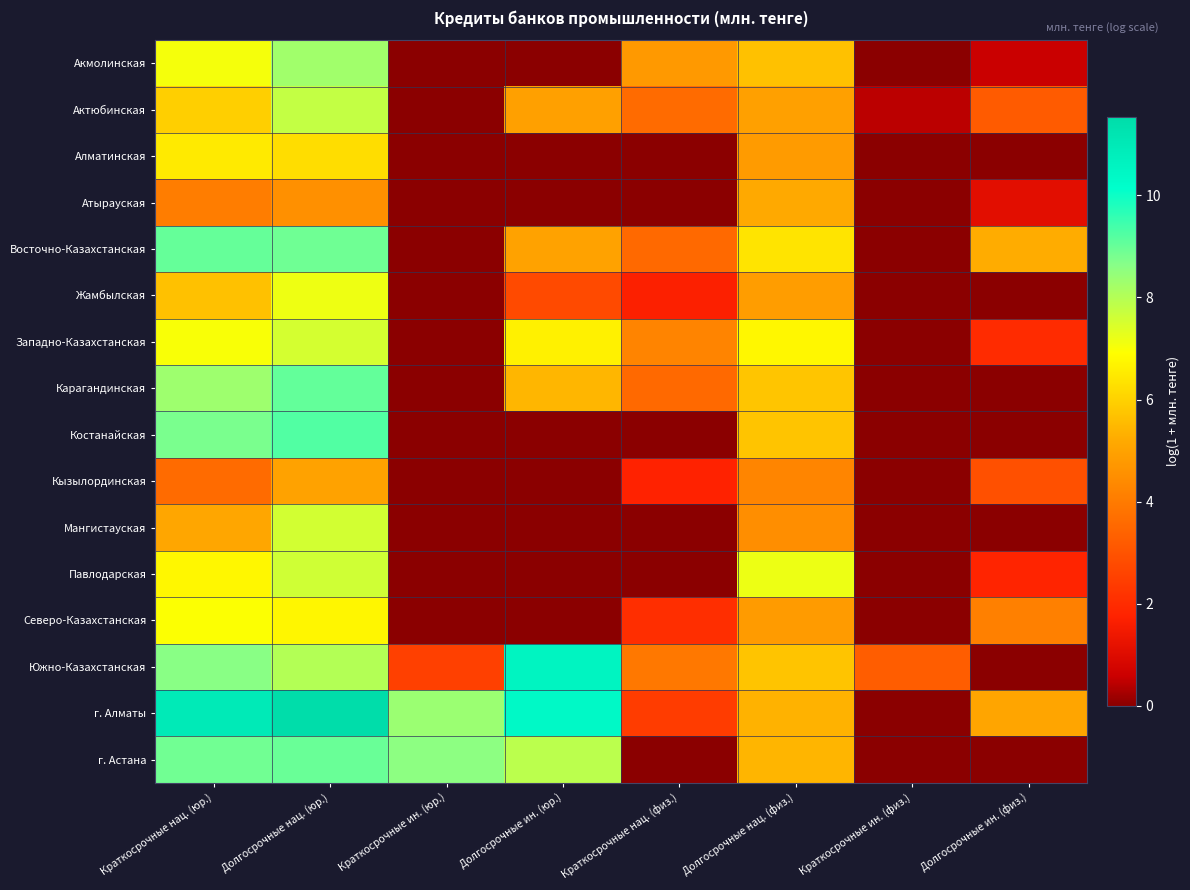

Count the number of data series in this chart.

16